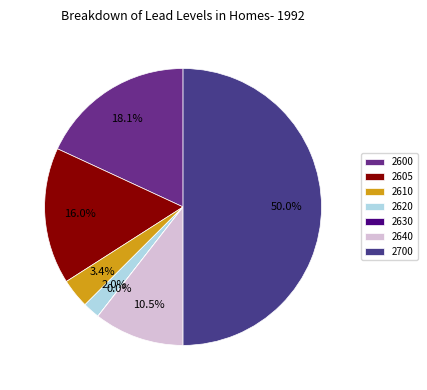

True or false: 2605 accounts for 5% of the total.

False